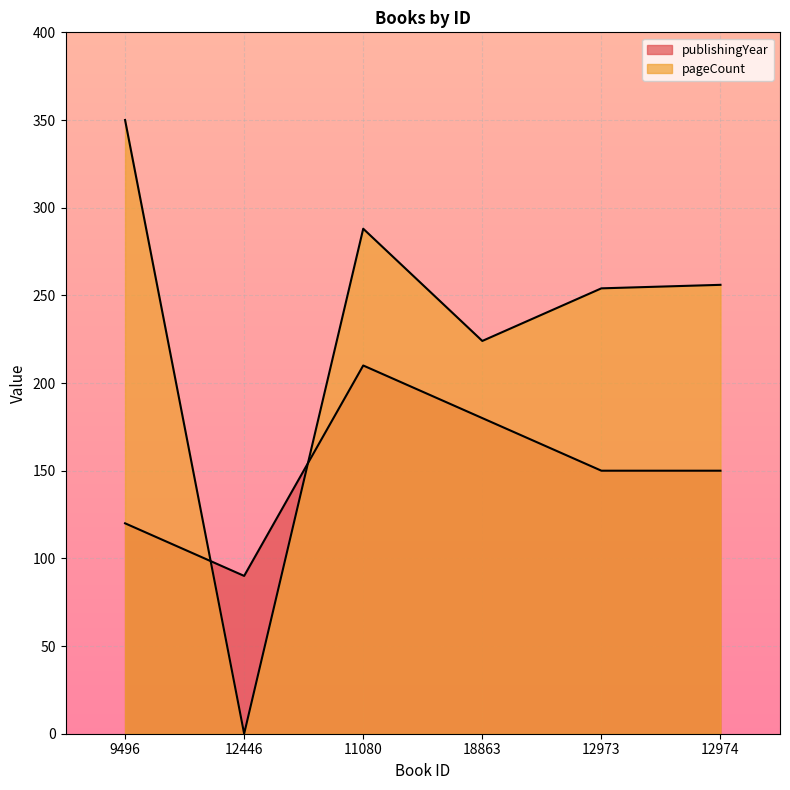

What is the highest value of the pageCount series?

350